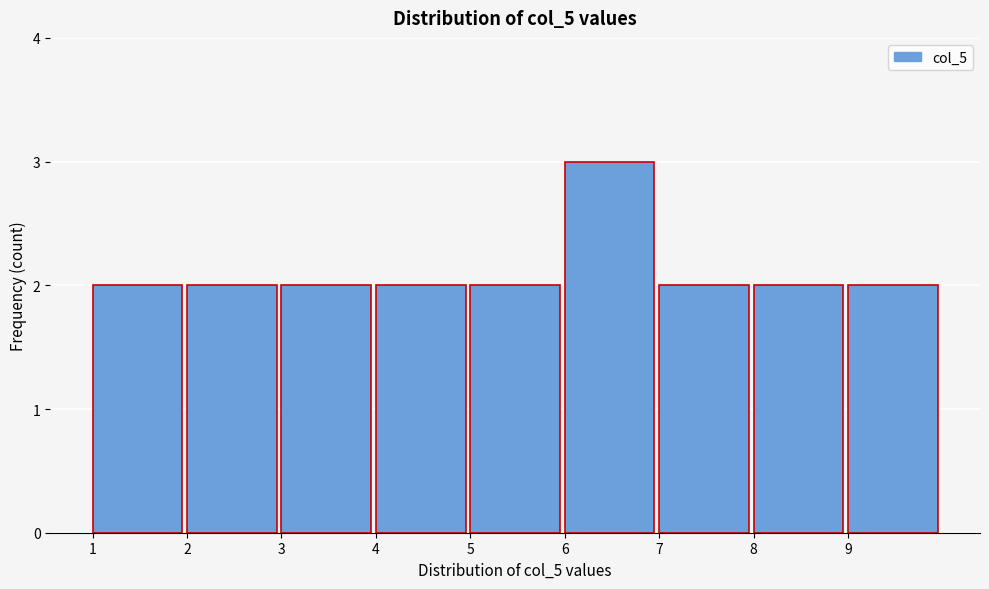

Reading left to right, what are all the values shown in this chart?

1=2	2=2	3=2	4=2	5=2	6=3	7=2	8=2	9=2